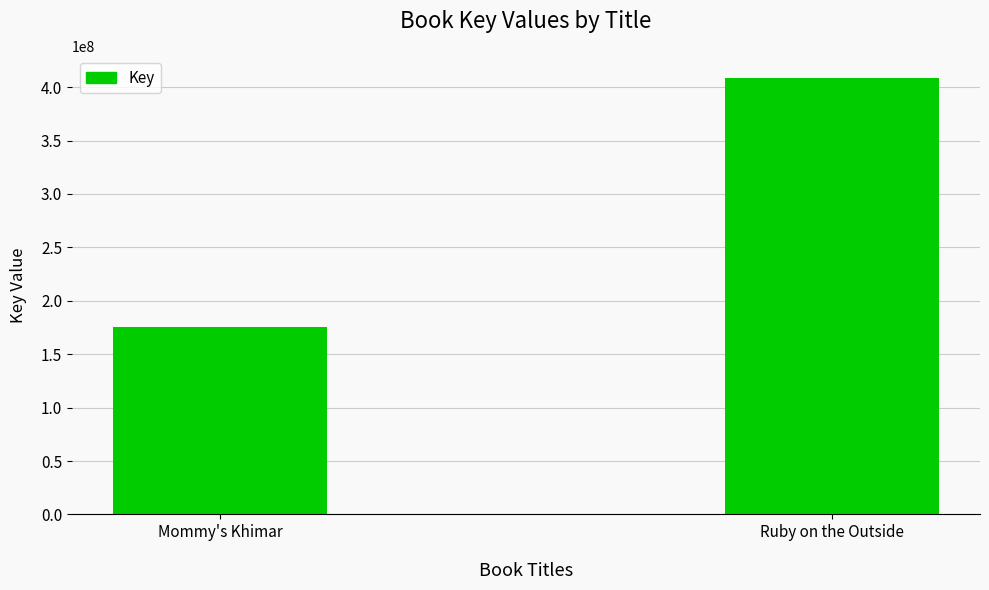

What is the greatest value displayed?

408888610